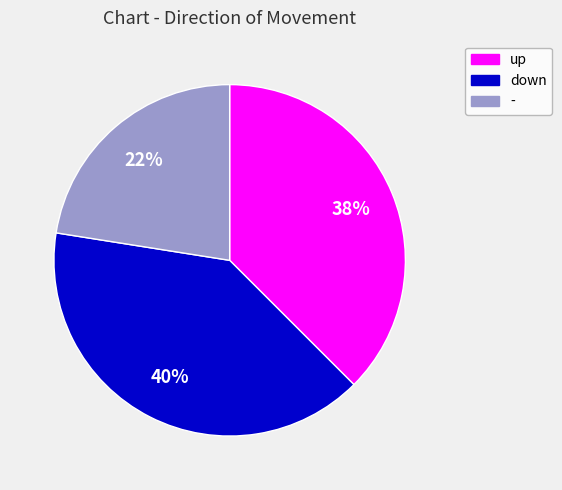

Do up and down together represent more than half of the pie?

Yes